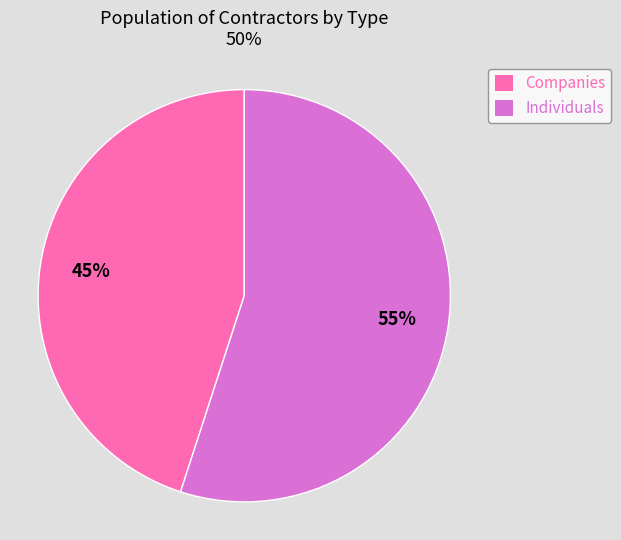

Which category has the smallest portion of the pie?

Companies